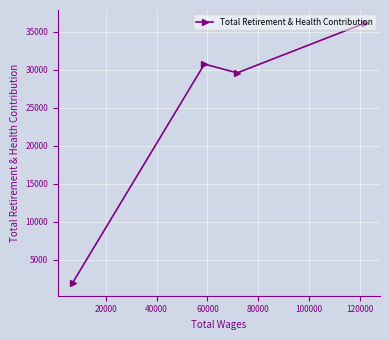

What is the maximum value shown in the chart?

36168